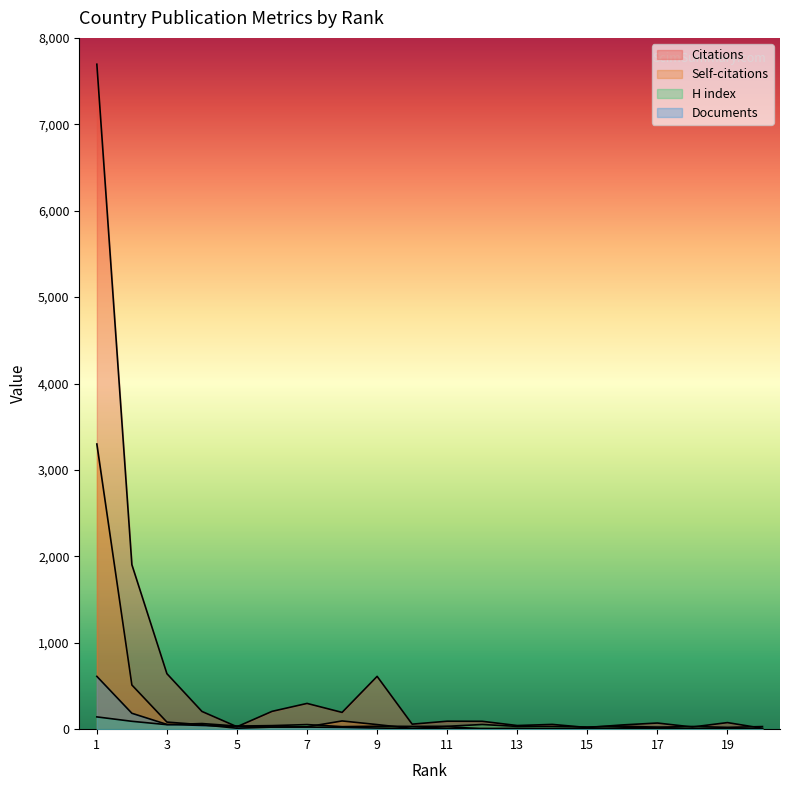

Read the Documents value at 3.

55